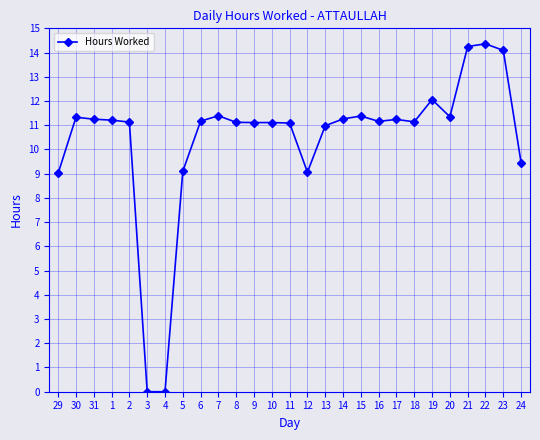

How many lines are shown in the chart?

1